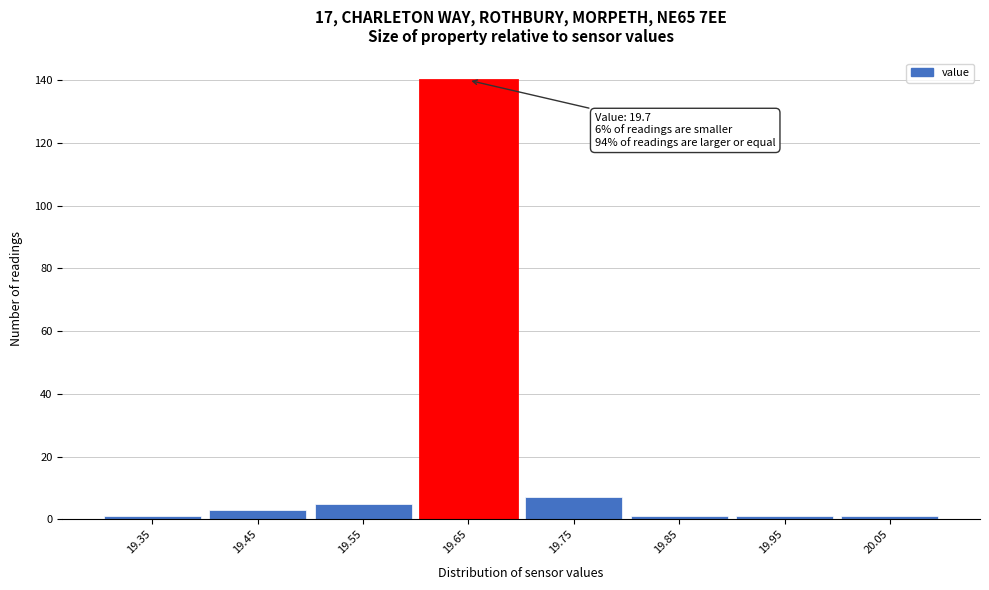

Reading left to right, what are all the values shown in this chart?

1	3	5	140	7	1	1	1